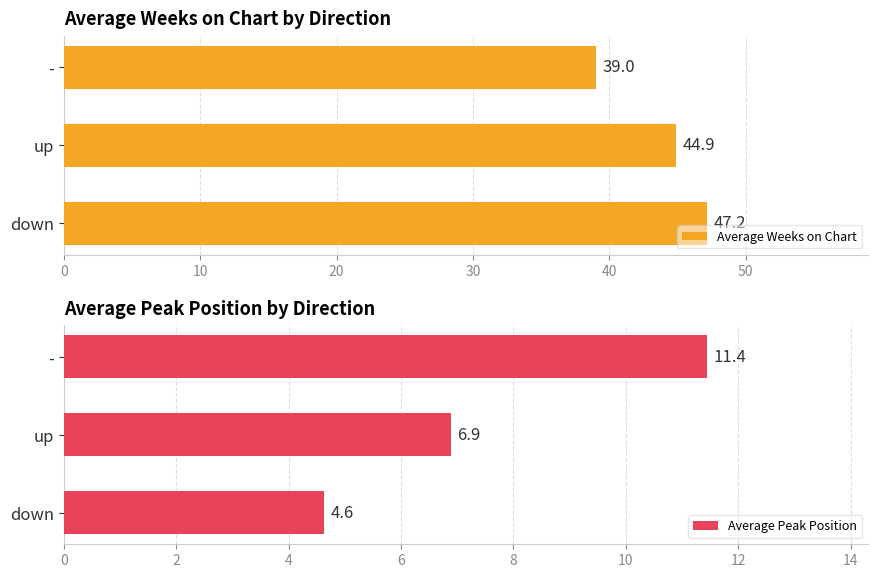

Count the number of categories in the chart.

3